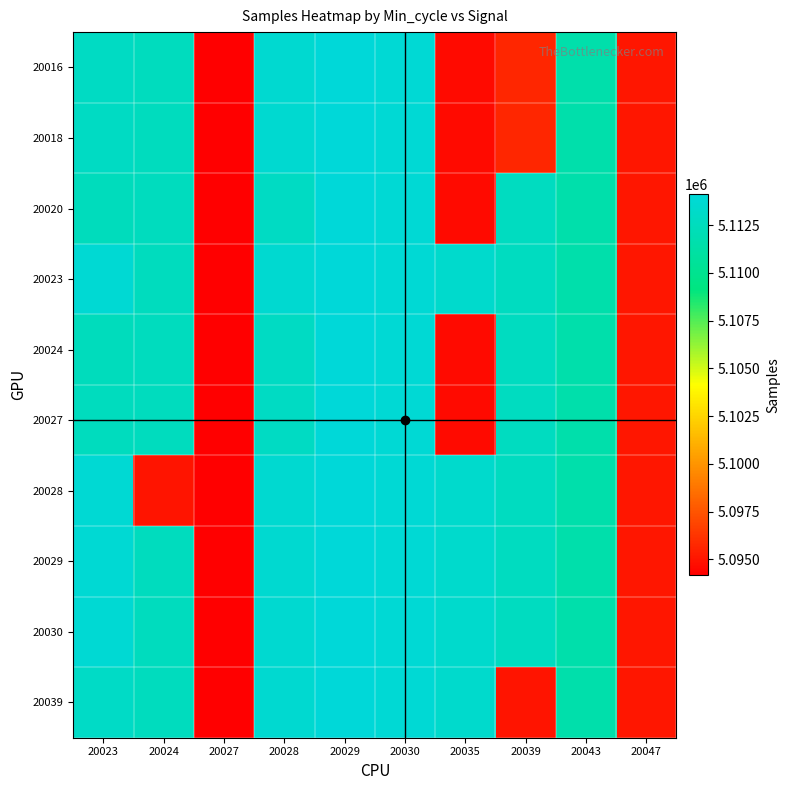

Which has a higher value, 20043 or 20024?

20024